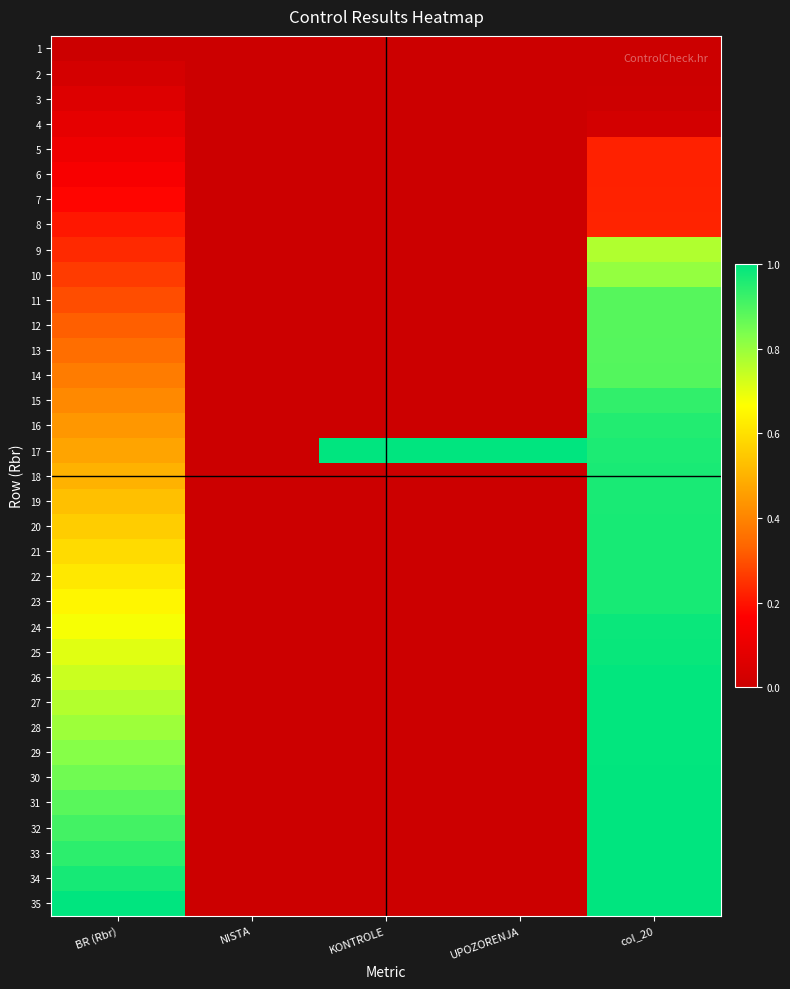

List the series in order of their peak value, lowest first.

1, 2, 3, 4, 5, 6, 7, 8, 9, 10, 11, 12, 13, 14, 15, 16, 18, 19, 20, 21, 22, 23, 24, 25, 26, 27, 28, 29, 30, 31, 32, 33, 17, 34, 35